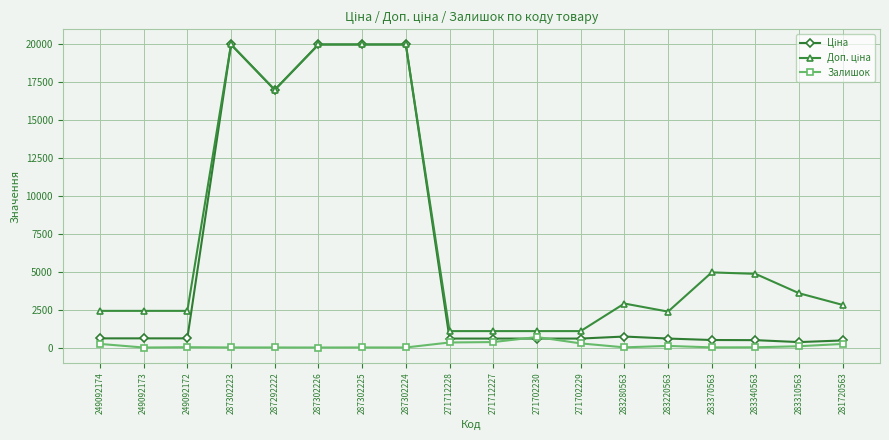

What is the total value across all series at 249092173?

3018.6